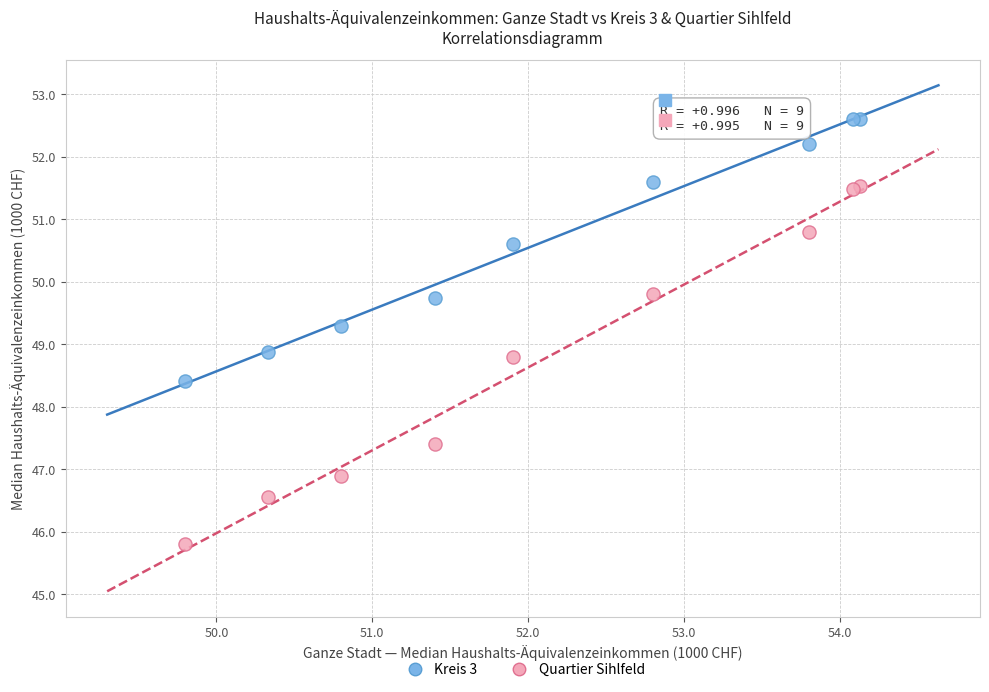

What are all the series names shown in the legend?

Kreis 3, Quartier Sihlfeld